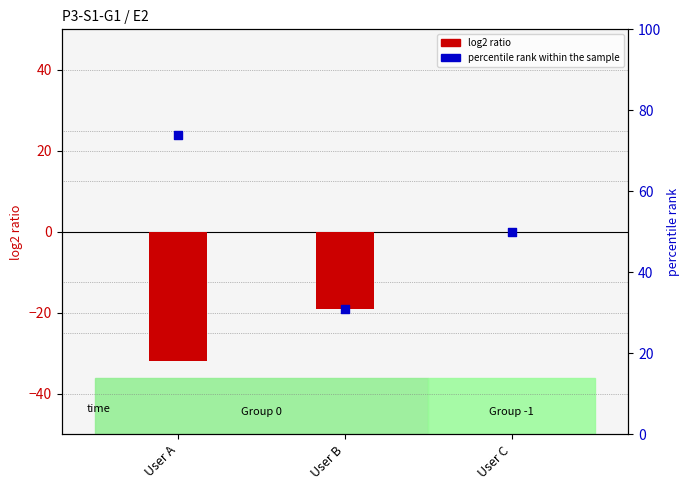

At which category is the sum across all series the highest?

User C